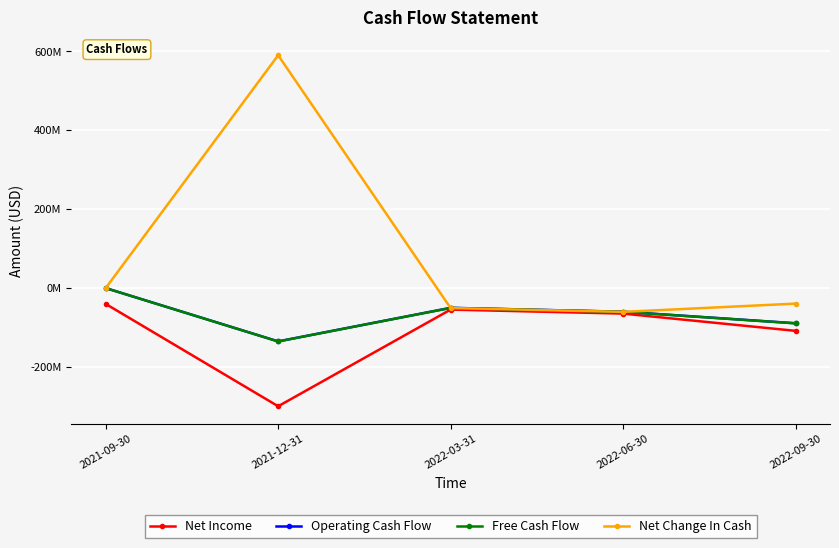

What is the difference between the second highest and minimum values in the Free Cash Flow series?

85038000